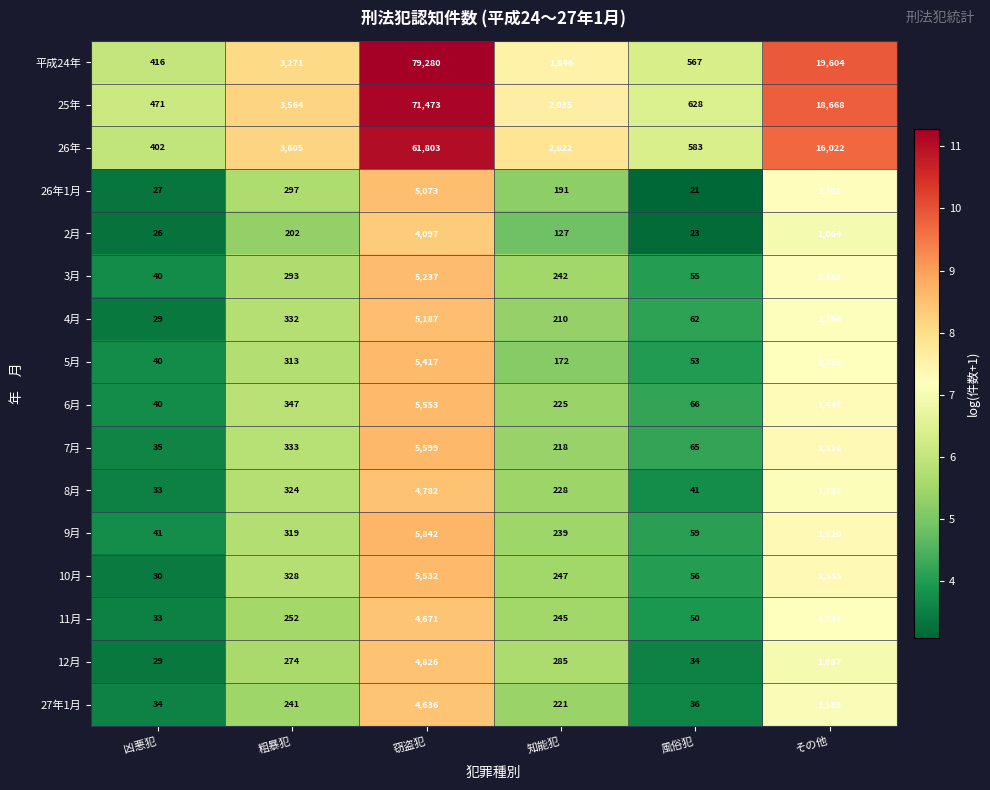

What is the approximate value of 26年1月 at 窃盗犯, to the nearest 10?

5070